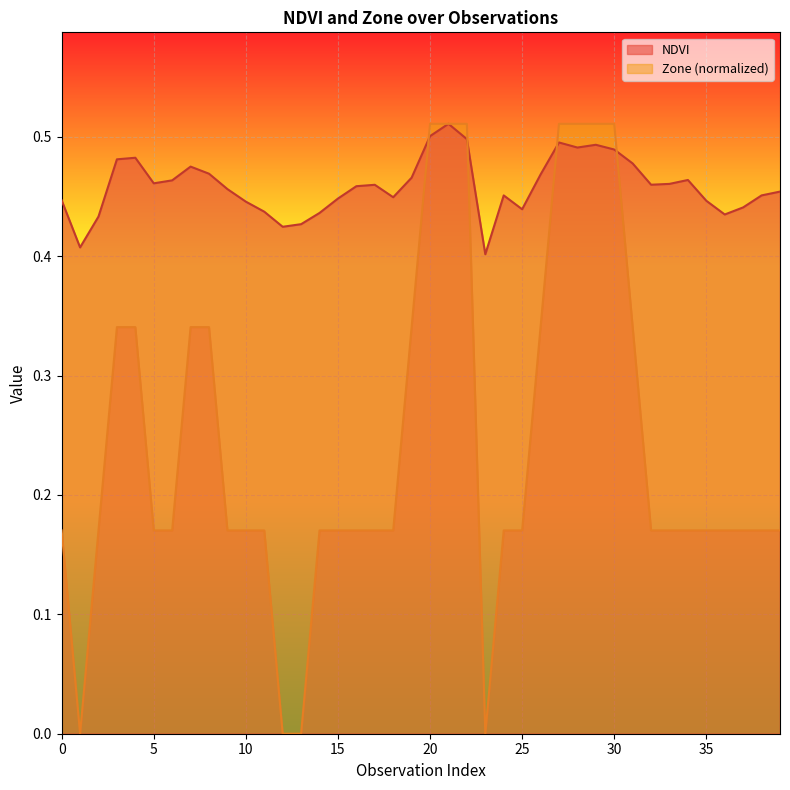

Reading right to left, transcribe all the data shown in this chart.

NDVI: 0.5	0.5	0.4	0.4	0.4	0.5	0.5	0.5	0.5	0.5	0.5	0.5	0.5	0.5	0.4	0.5	0.4	0.5	0.5	0.5	0.5	0.4	0.5	0.5	0.4	0.4	0.4	0.4	0.4	0.4	0.5	0.5	0.5	0.5	0.5	0.5	0.5	0.4	0.4	0.4
Zone: 0.2	0.2	0.2	0.2	0.2	0.2	0.2	0.2	0.3	0.5	0.5	0.5	0.5	0.3	0.2	0.2	0.0	0.5	0.5	0.5	0.3	0.2	0.2	0.2	0.2	0.2	0.0	0.0	0.2	0.2	0.2	0.3	0.3	0.2	0.2	0.3	0.3	0.2	0.0	0.2